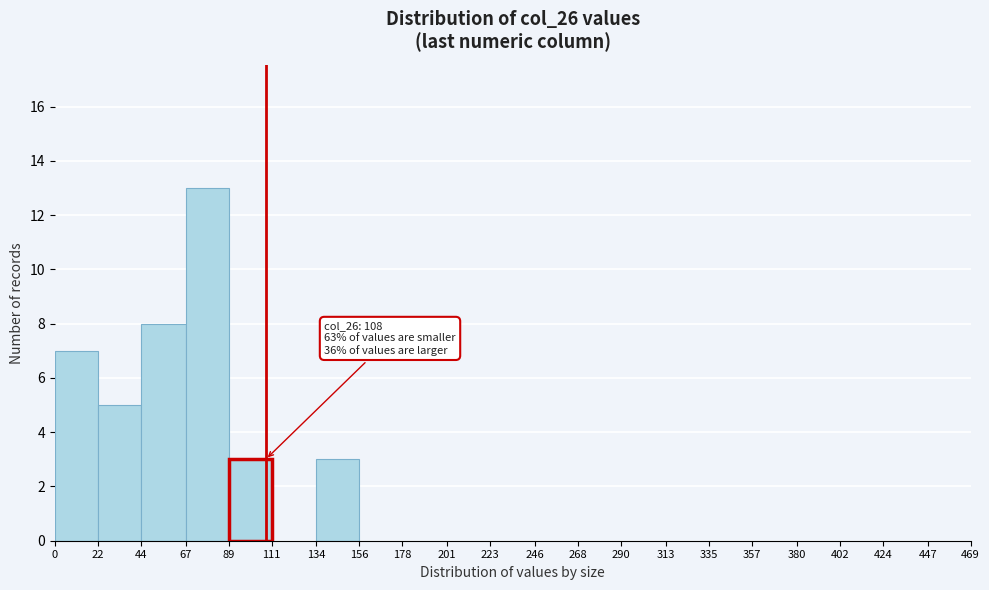

Which range on the x-axis has the tallest bar?

67 to 89